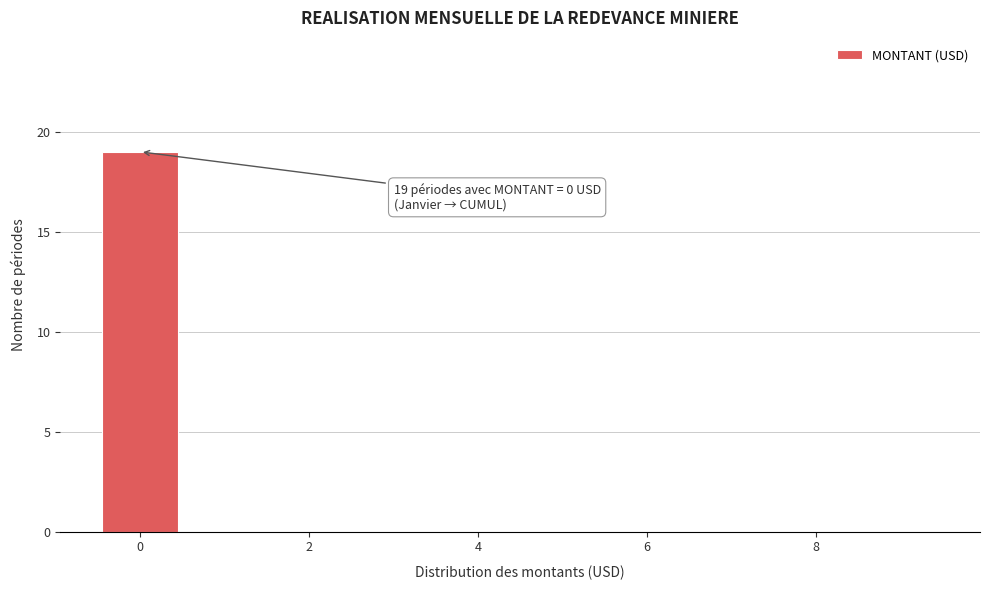

Over which range of the x-axis is the bar tallest?

-0.5 to 0.5